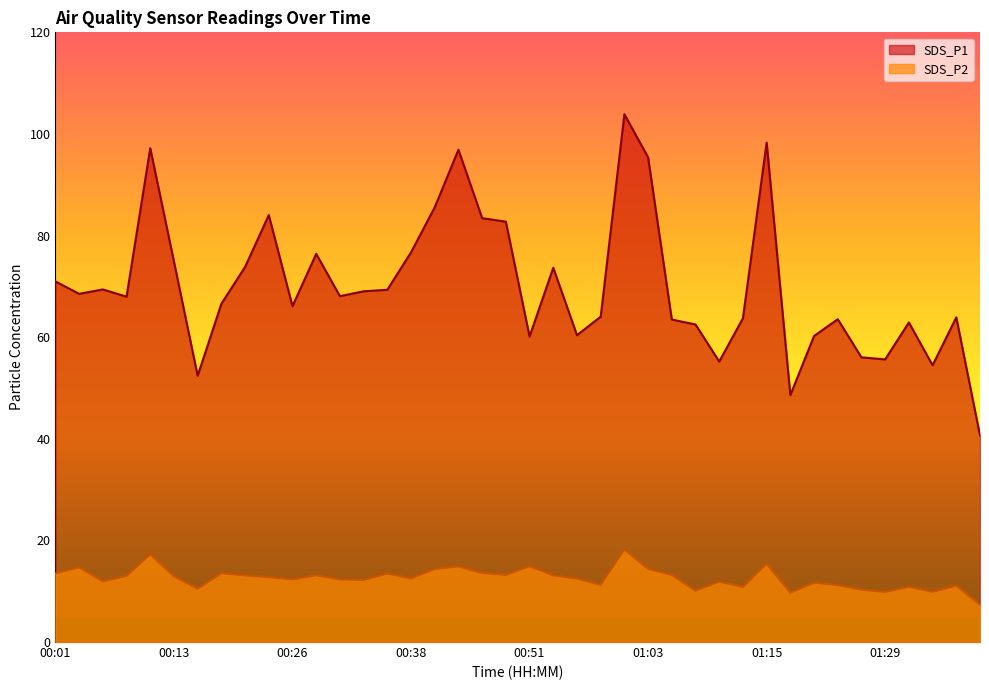

The SDS_P1 series shows 38.0 at 01:13. True or false?

False